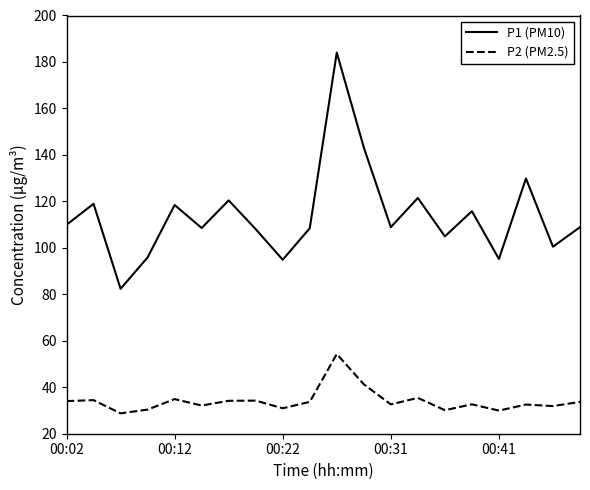

True or false: P1 (PM10) and P2 (PM2.5) intersect in this chart.

False